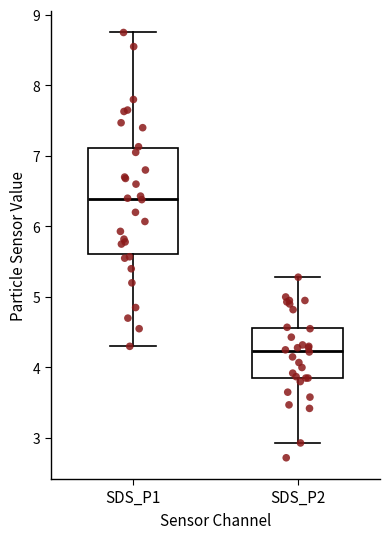

Reading left to right, transcribe this box plot: for each box, give where its median line is, the range the box spans, and where its two whiskers end, as read against the y-axis. The values are not printed on the chart, so give them approximately, as read against the axis.

SDS_P1: median 6.4, box 5.6 to 7.1, whiskers 4.3 to 8.8
SDS_P2: median 4.2, box 3.9 to 4.6, whiskers 2.9 to 5.3